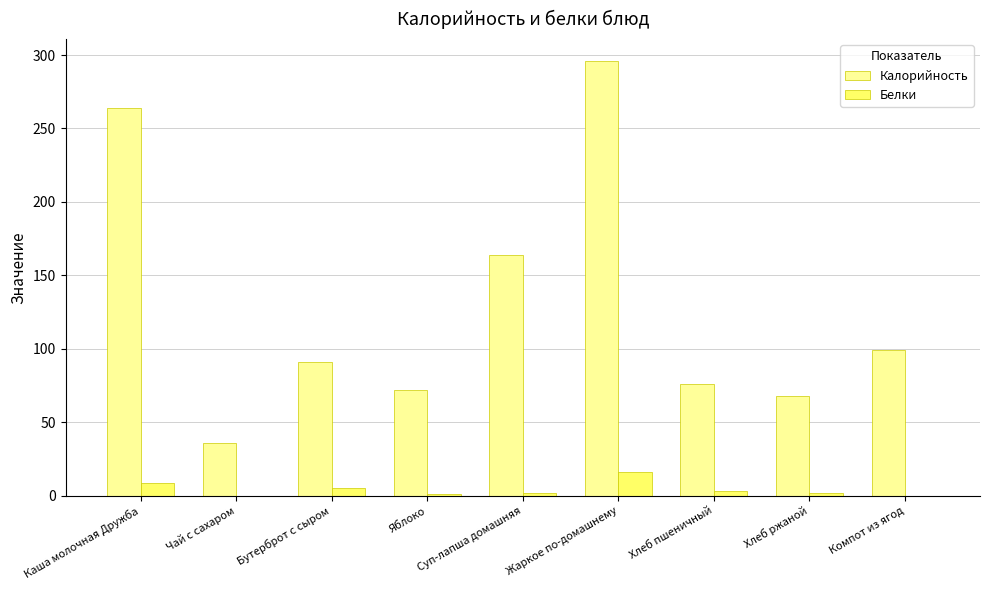

Read the Калорийность value at Каша молочная Дружба.

264.0